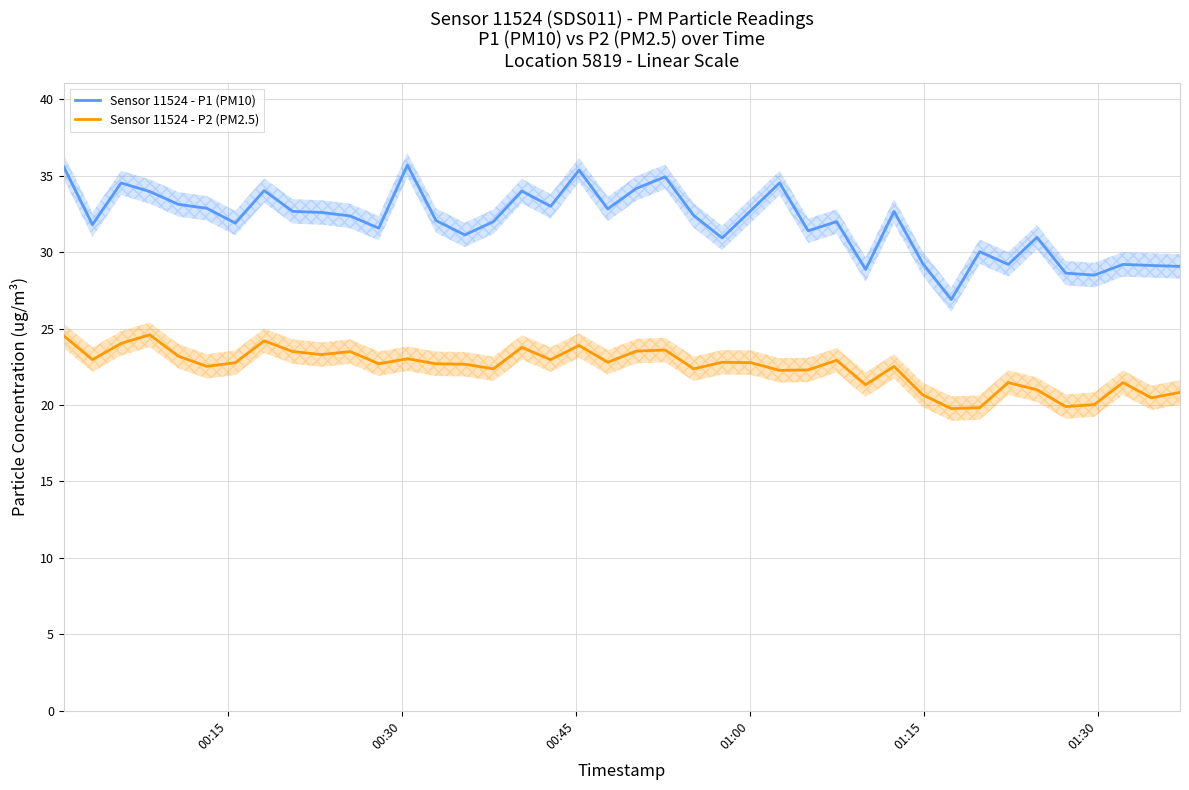

True or false: Sensor 11524 - P2 (PM2.5) and Sensor 11524 - P1 (PM10) cross at least once.

False